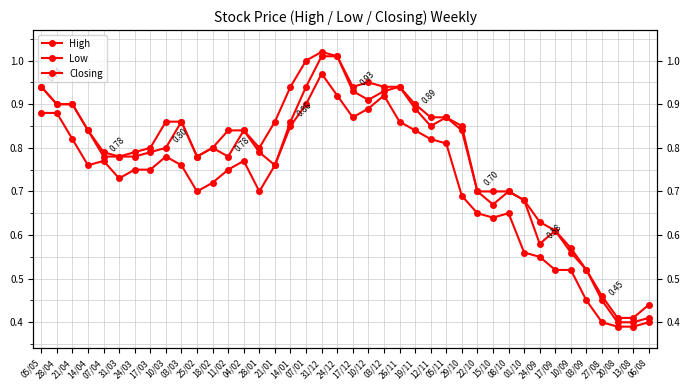

Which category has the highest value in the Low series?

31/12